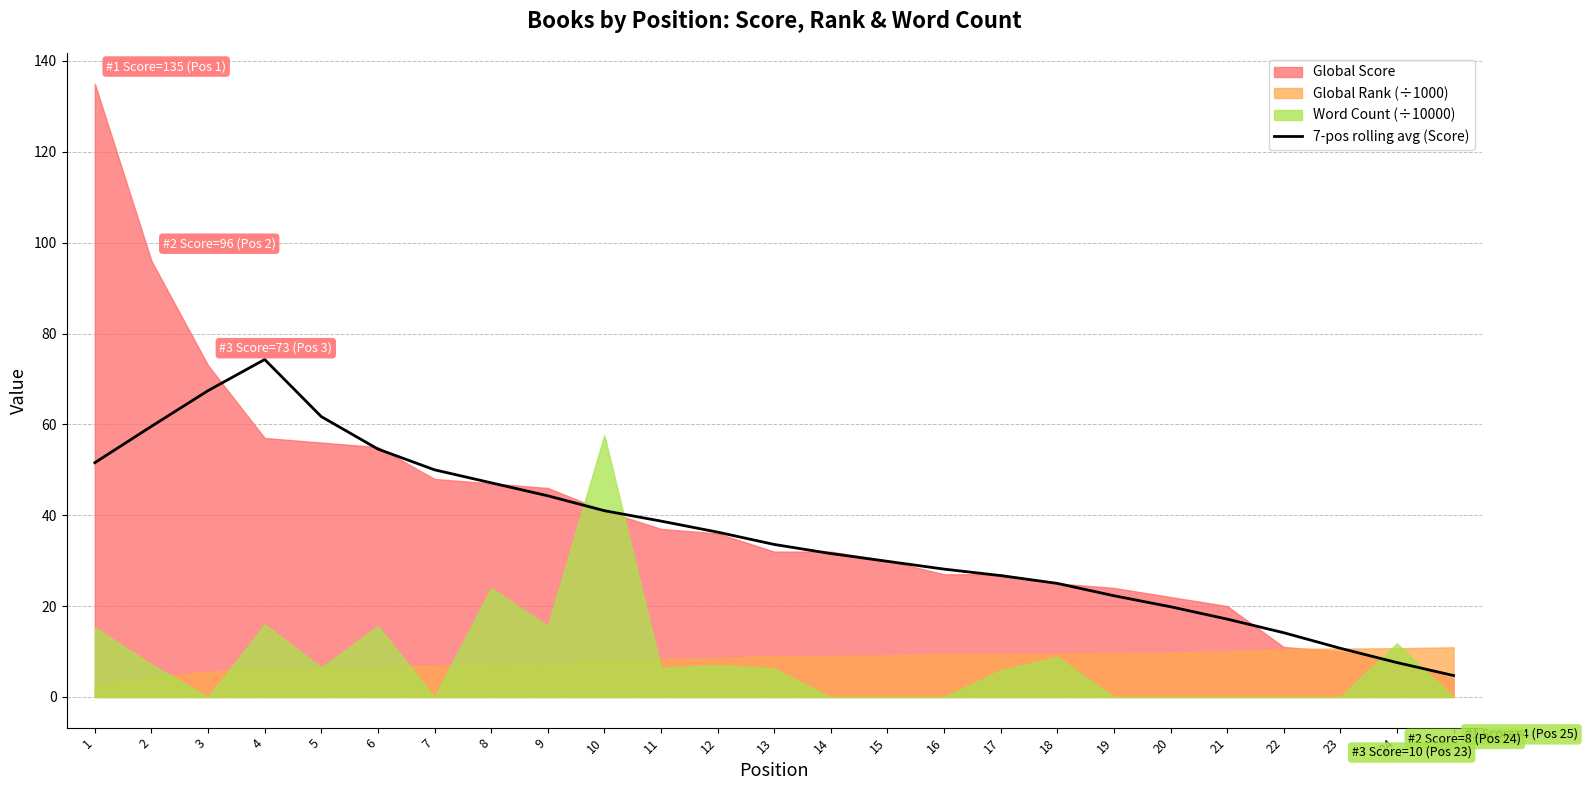

Is it true that 7-pos rolling avg (Score) equals 29.9 at 15?

True